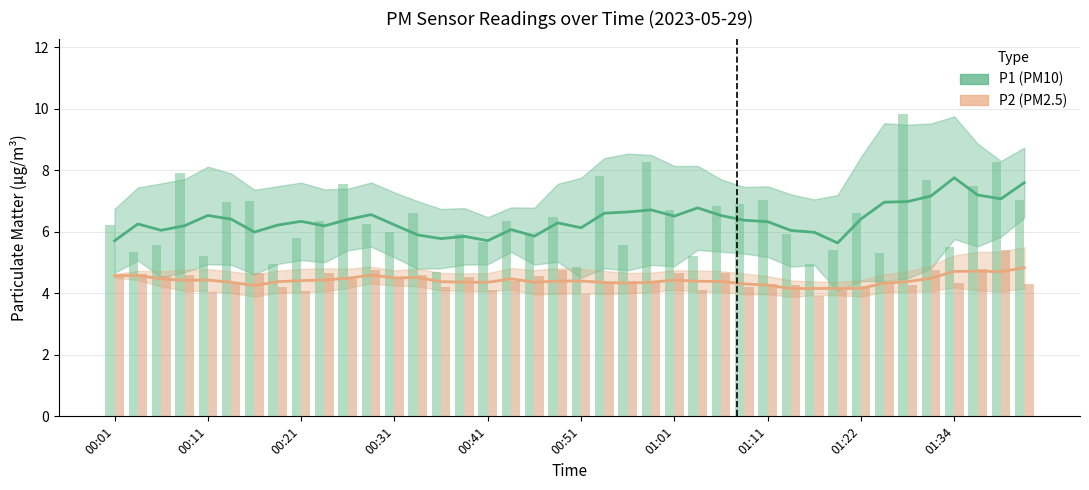

Reading left to right, list all the values displayed in this chart.

P1 (smoothed): 5.7	6.3	6.1	6.2	6.5	6.4	6.0	6.2	6.3	6.2	6.4	6.6	6.2	5.9	5.8	5.9	5.7	6.1	5.9	6.3	6.1	6.6	6.6	6.7	6.5	6.8	6.5	6.4	6.3	6.0	6.0	5.6	6.4	7.0	7.0	7.2	7.8	7.2	7.1	7.6
P2 (smoothed): 4.6	4.6	4.5	4.4	4.4	4.4	4.3	4.4	4.4	4.4	4.5	4.6	4.5	4.5	4.4	4.4	4.4	4.5	4.4	4.4	4.4	4.4	4.3	4.4	4.4	4.4	4.4	4.3	4.3	4.2	4.2	4.2	4.2	4.3	4.4	4.5	4.7	4.7	4.7	4.8
P1 raw: 6.2	5.3	5.6	7.9	5.2	7.0	7.0	5.0	5.8	6.4	7.6	6.3	6.0	6.6	4.7	5.9	5.7	6.4	5.9	6.5	4.9	7.8	5.6	8.3	6.7	5.2	6.8	6.9	7.0	5.9	5.0	5.4	6.6	5.3	9.8	7.7	5.5	7.5	8.3	7.0
P2 raw: 4.5	4.6	4.6	4.6	4.0	4.3	4.7	4.2	4.1	4.7	4.5	4.8	4.5	4.6	4.2	4.5	4.1	4.4	4.6	4.8	4.0	4.3	4.4	4.3	4.7	4.1	4.7	4.2	4.3	4.3	3.9	4.1	4.2	4.3	4.3	4.8	4.3	4.8	5.4	4.3